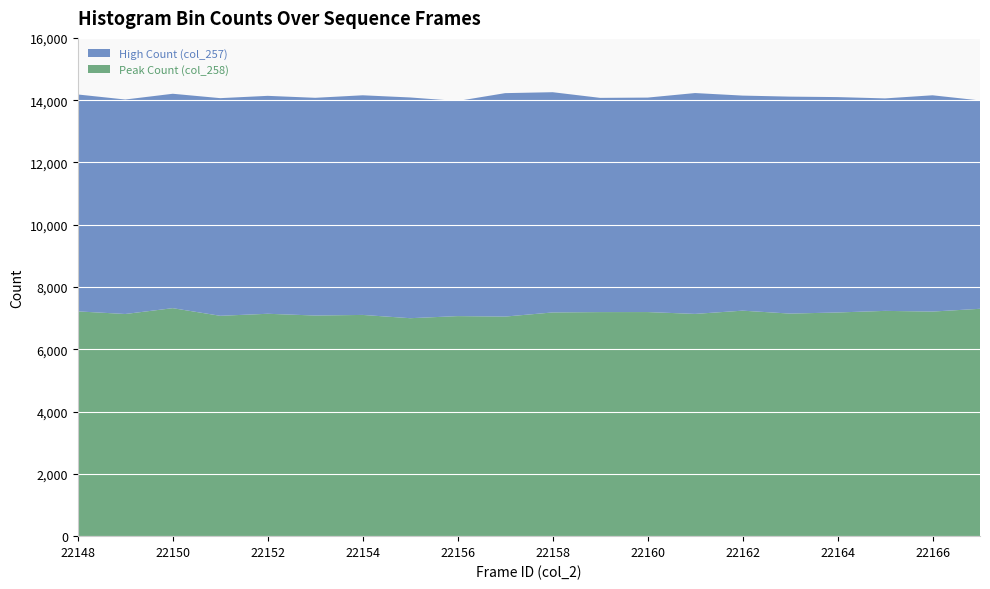

Reading left to right, extract all data points from this chart.

Peak Count (col_258): 7218	7134	7321	7076	7141	7085	7104	6999	7066	7051	7184	7195	7196	7137	7241	7147	7183	7234	7212	7301
High Count (col_257): 6965	6887	6885	6989	6998	6991	7053	7088	6908	7175	7072	6879	6887	7092	6906	6967	6916	6823	6945	6690